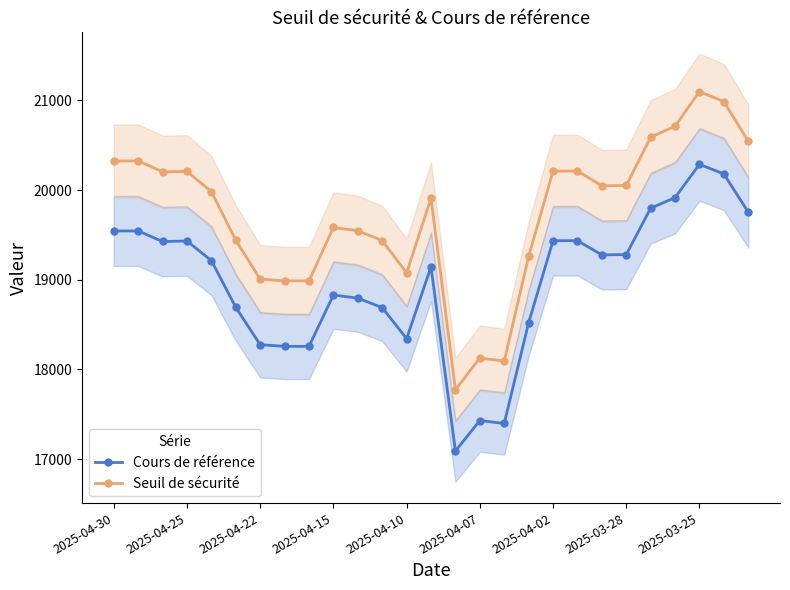

What is the lowest value of the Seuil de sécurité series?

17774.0